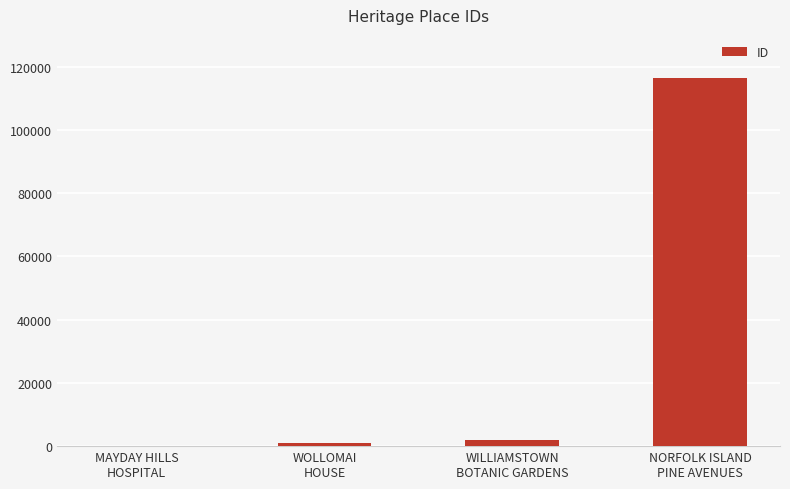

What is the sum of all values?

119389